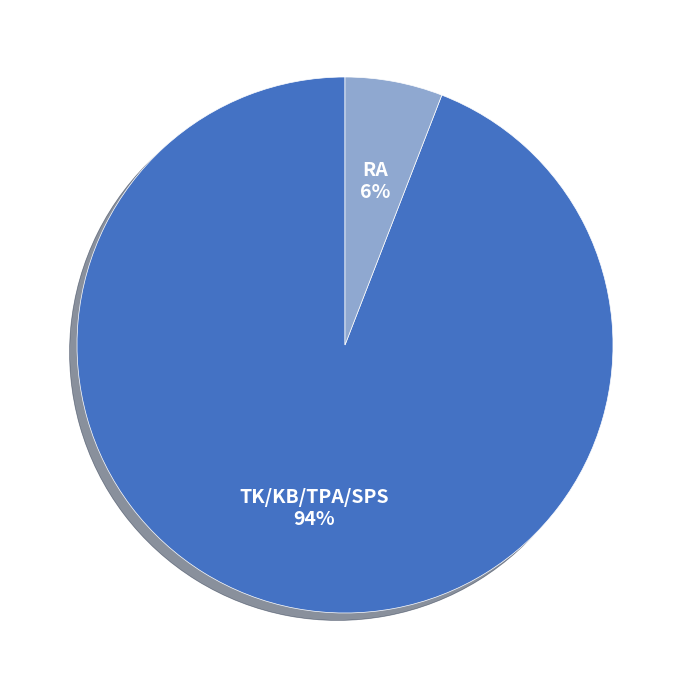

Does any single category account for the majority?

Yes